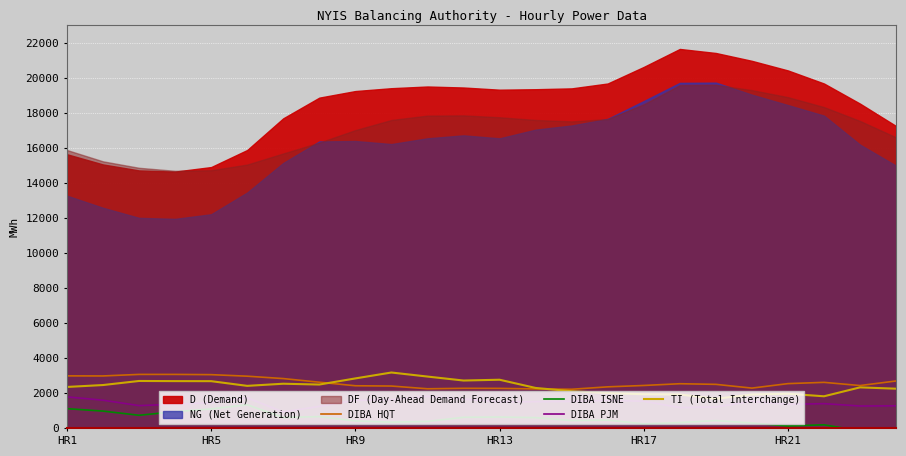

Which category has the lowest value in the DIBA HQT series?

14